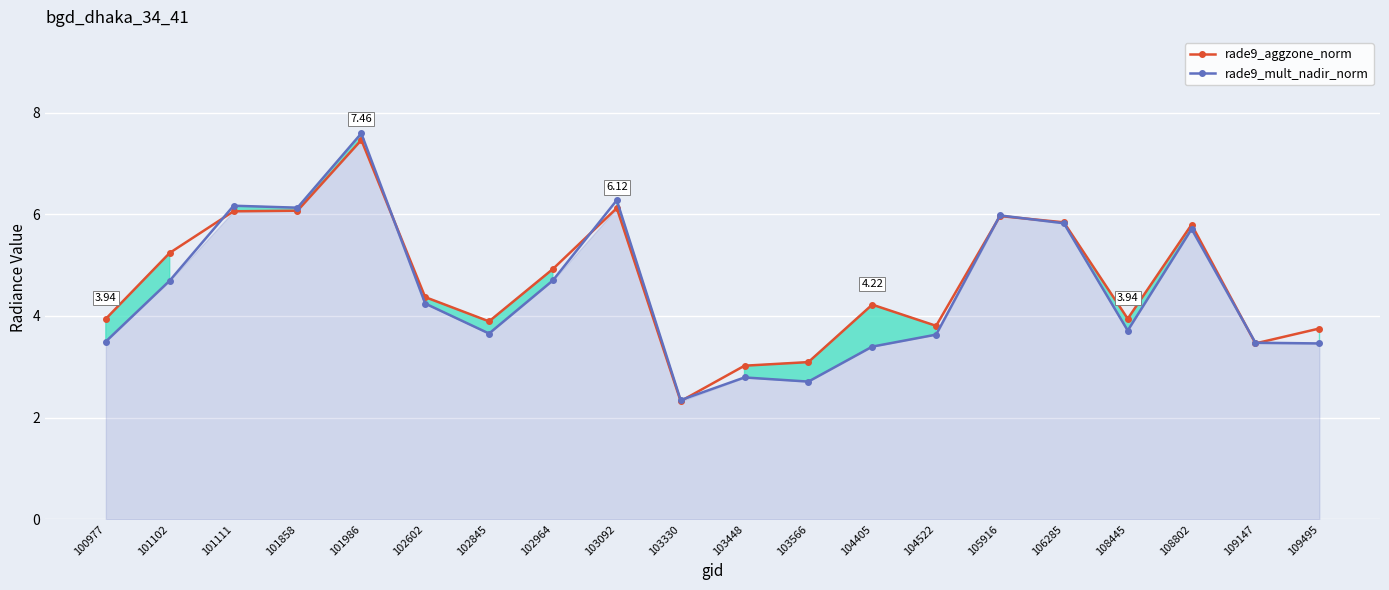

What value does the rade9_mult_nadir_norm series have at 108445?

3.7